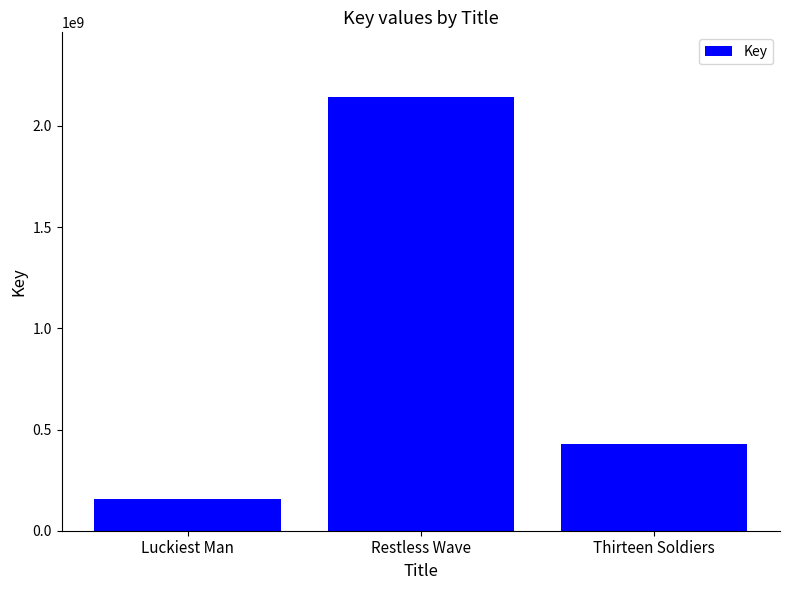

What is the label of the 2nd bar from the left?

Restless Wave